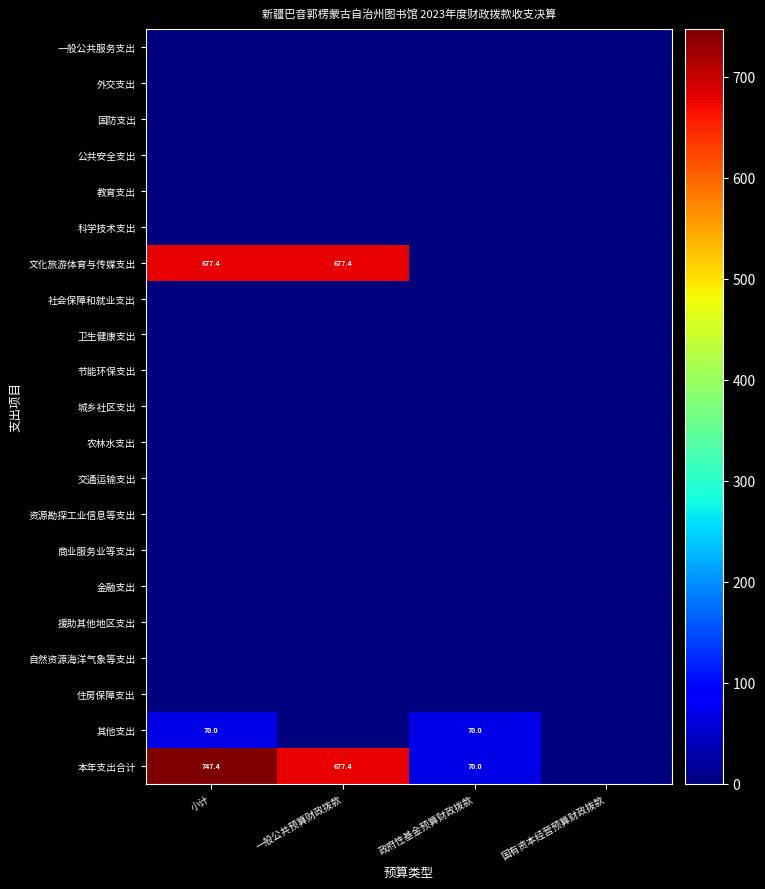

What is the total value across all series at 小计?

1494.8